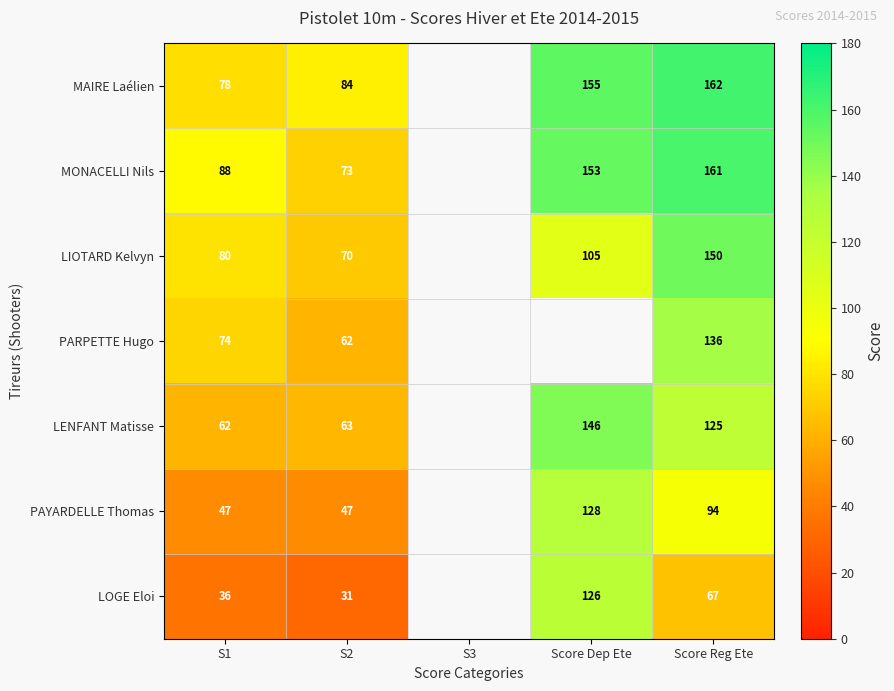

True or false: LIOTARD Kelvyn has a value of 70 at S2.

True